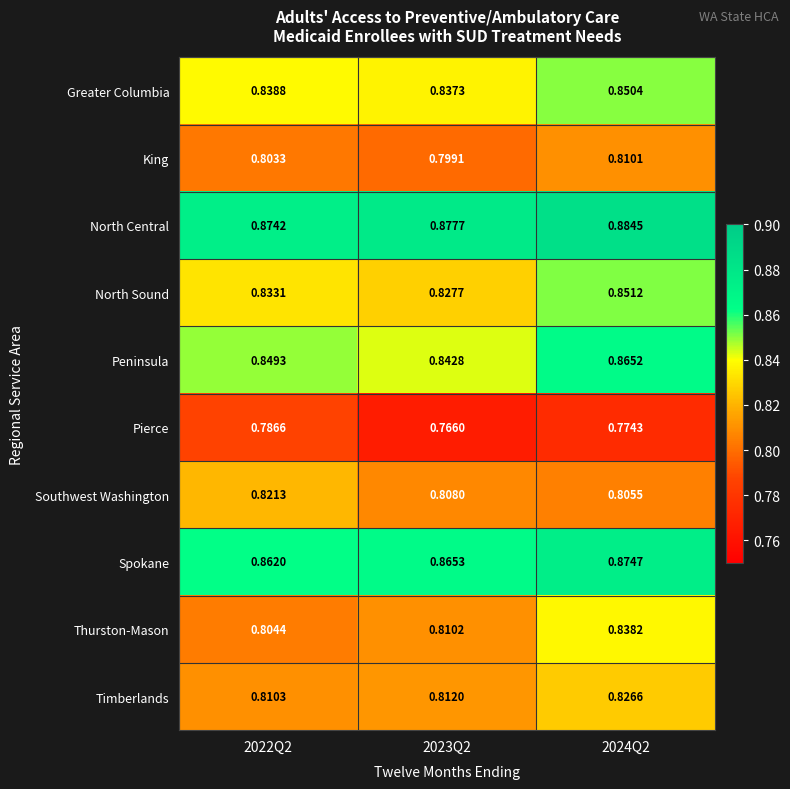

Which series has the largest total across all categories?

North Central